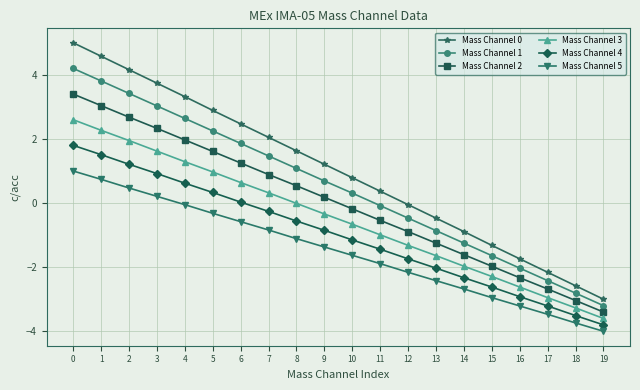

What is the value of the Mass Channel 2 point at the 15th from the left?

-1.6